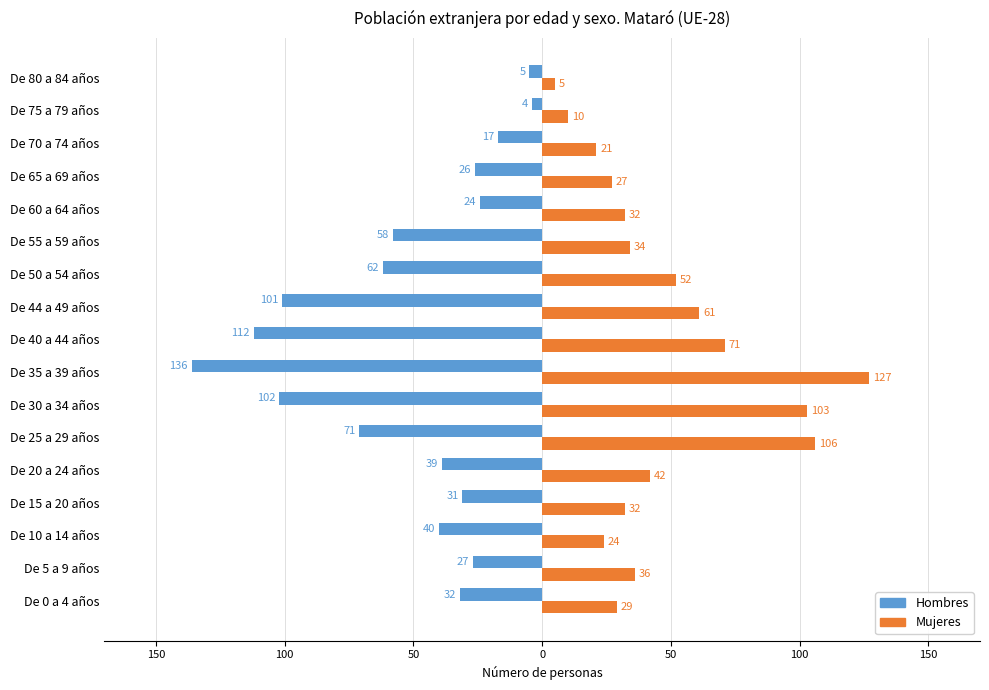

What are all the series names shown in the legend?

Hombres, Mujeres